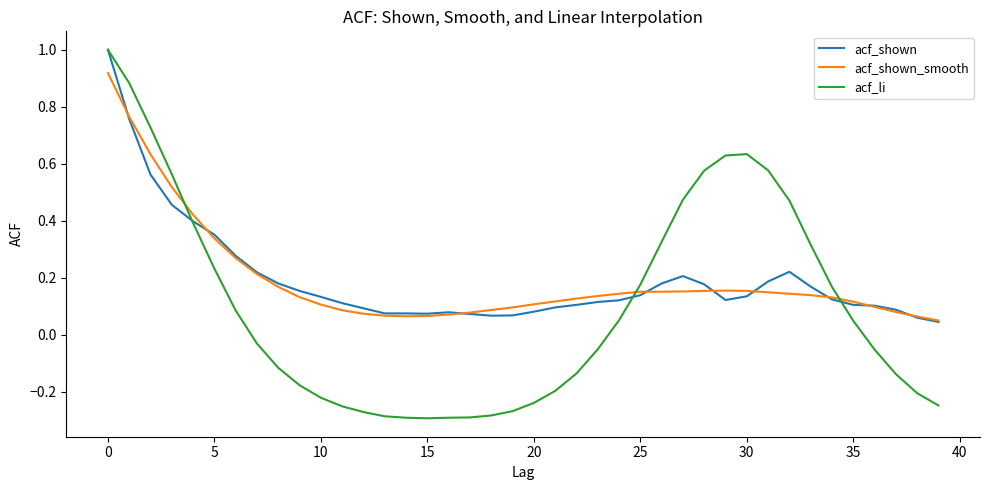

At how many categories does at least one series exceed 0?

40